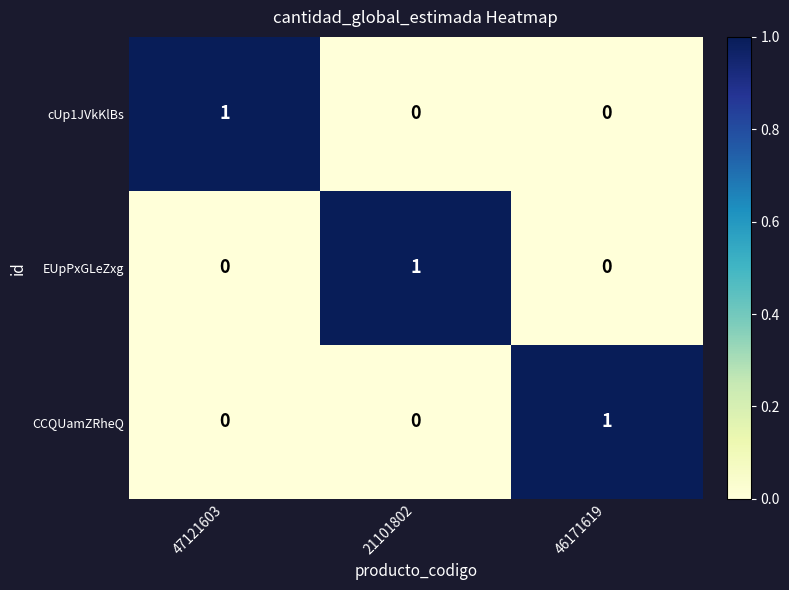

Reading left to right, list all the values displayed in this chart.

cUp1JVkKlBs: 1	0	0
EUpPxGLeZxg: 0	1	0
CCQUamZRheQ: 0	0	1